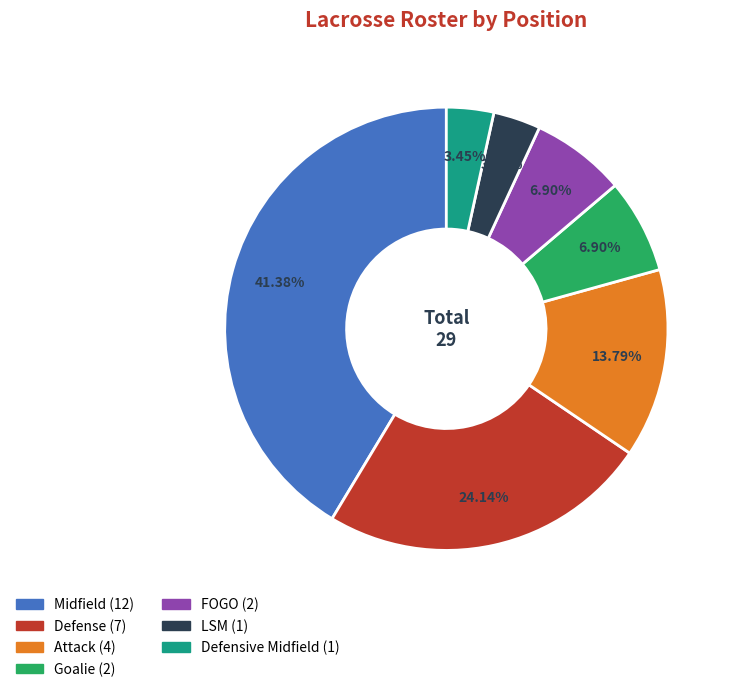

Do Midfield and LSM together represent more than half of the pie?

No